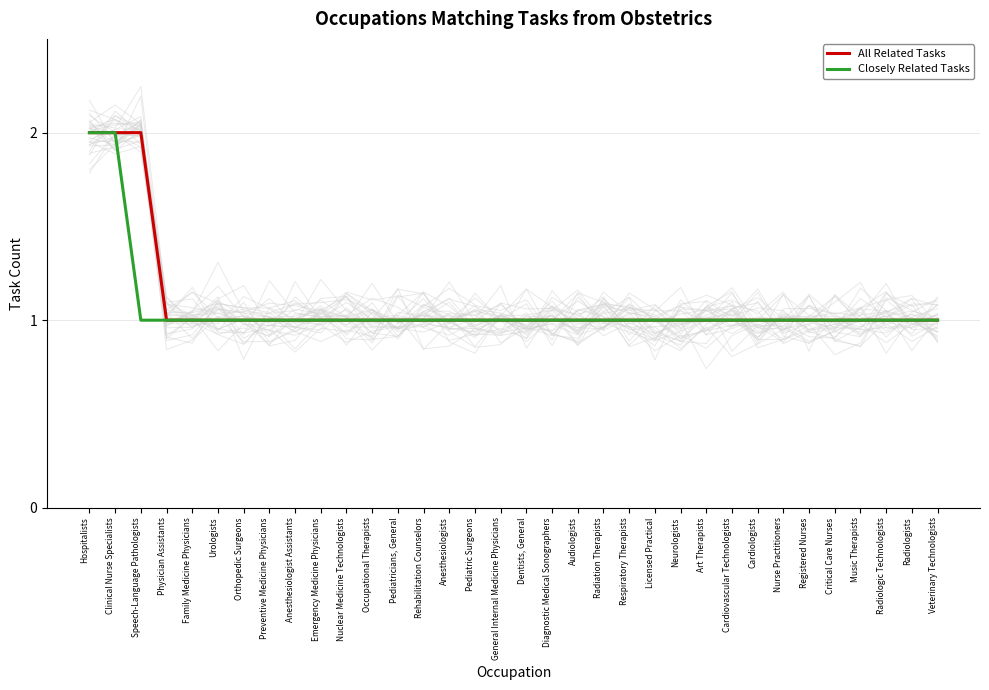

Which category has the lowest value in the All Related Tasks series?

Physician Assistants